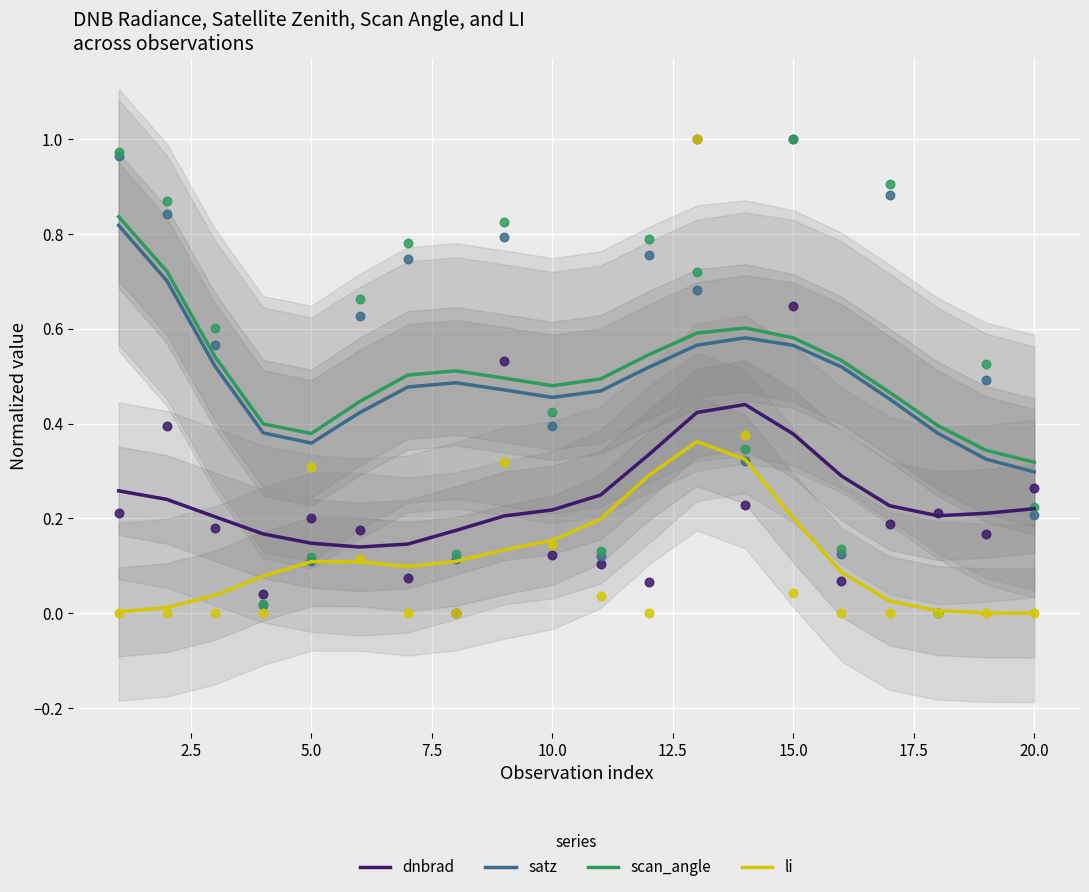

Which series contains the lowest Y value?

li